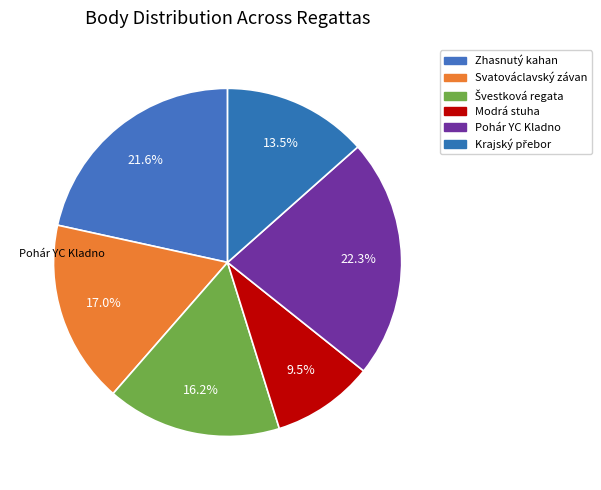

How many slices are in this pie chart?

6